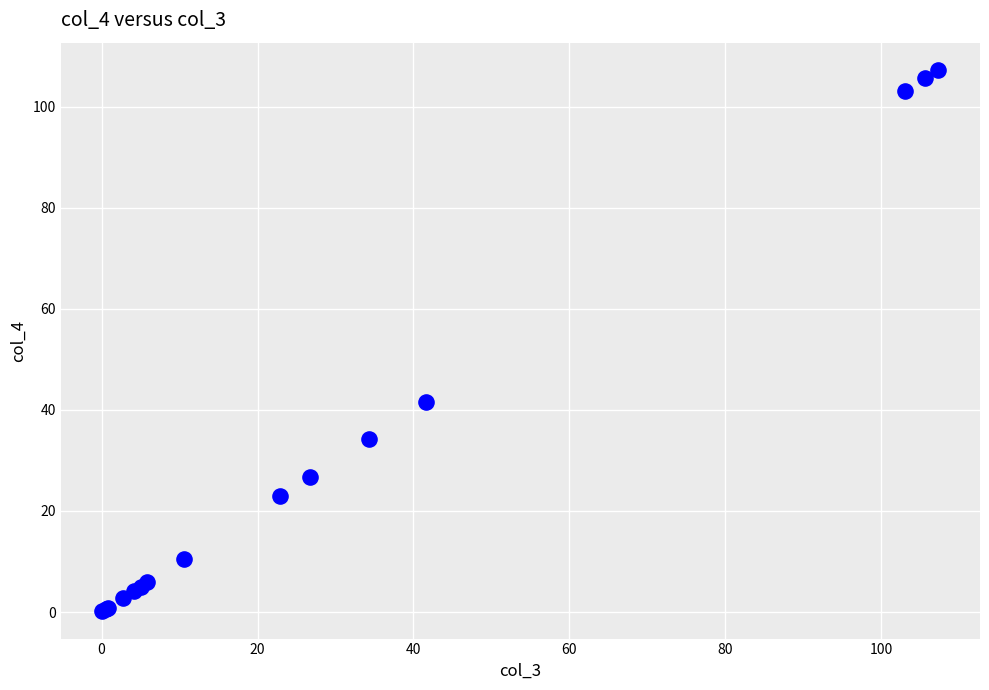

What Y value in the scatter plot is closest to 53?

41.7